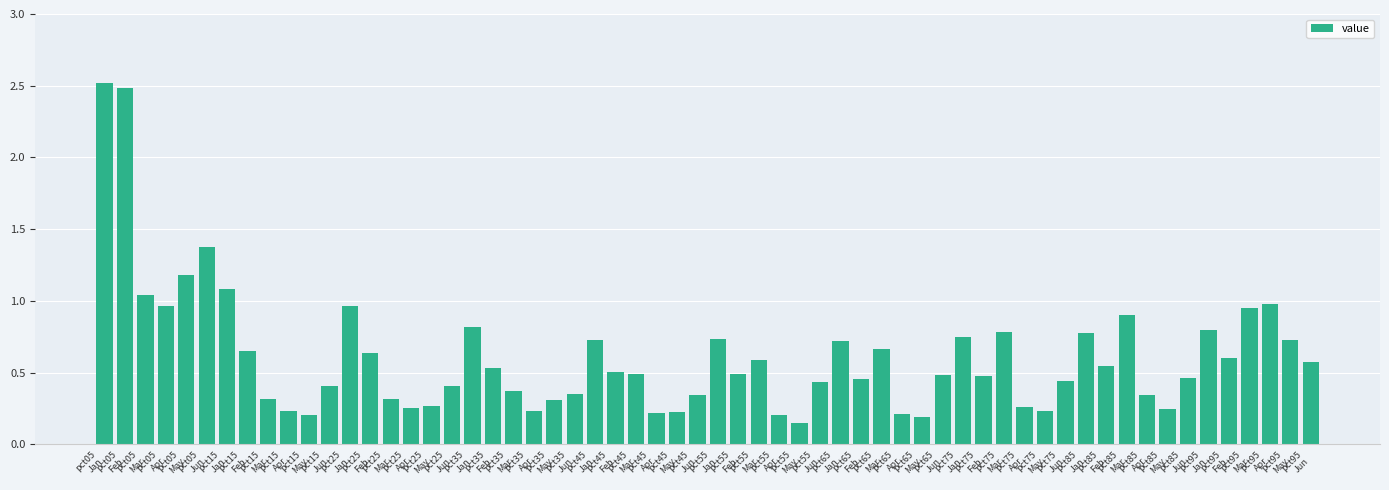

What is the sum of all values?

36.6